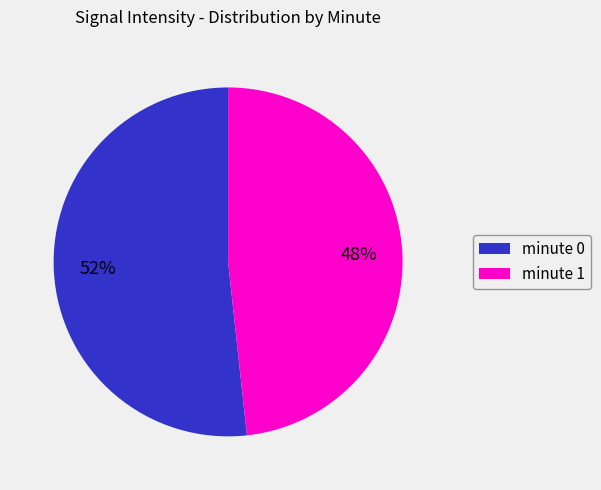

Which slice is the smallest?

minute 1